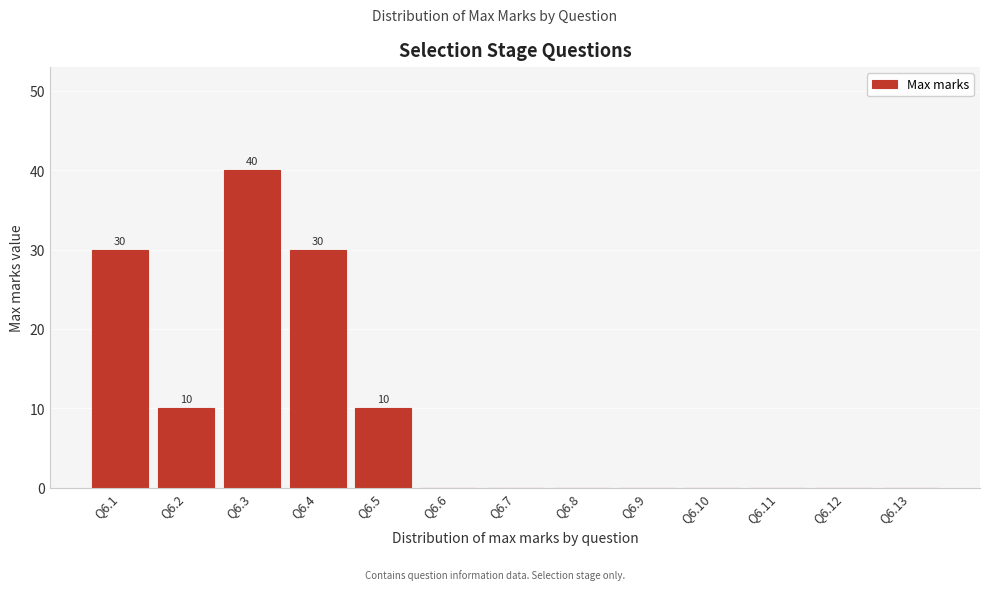

Reading left to right, extract all data points from this chart.

Q6.1=30	Q6.2=10	Q6.3=40	Q6.4=30	Q6.5=10	Q6.6=0	Q6.7=0	Q6.8=0	Q6.9=0	Q6.10=0	Q6.11=0	Q6.12=0	Q6.13=0